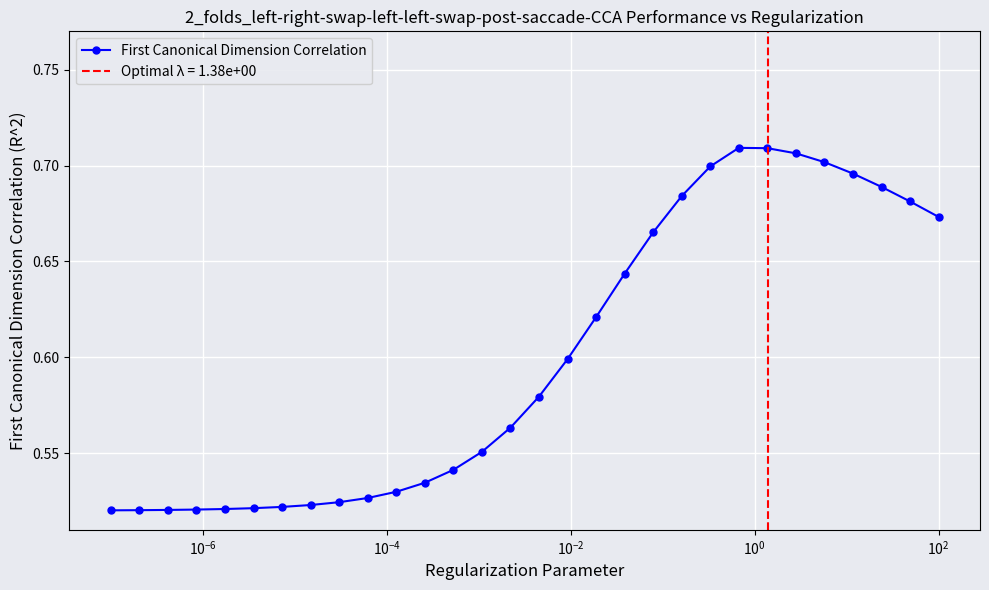

What is the maximum value shown in the chart?

0.7